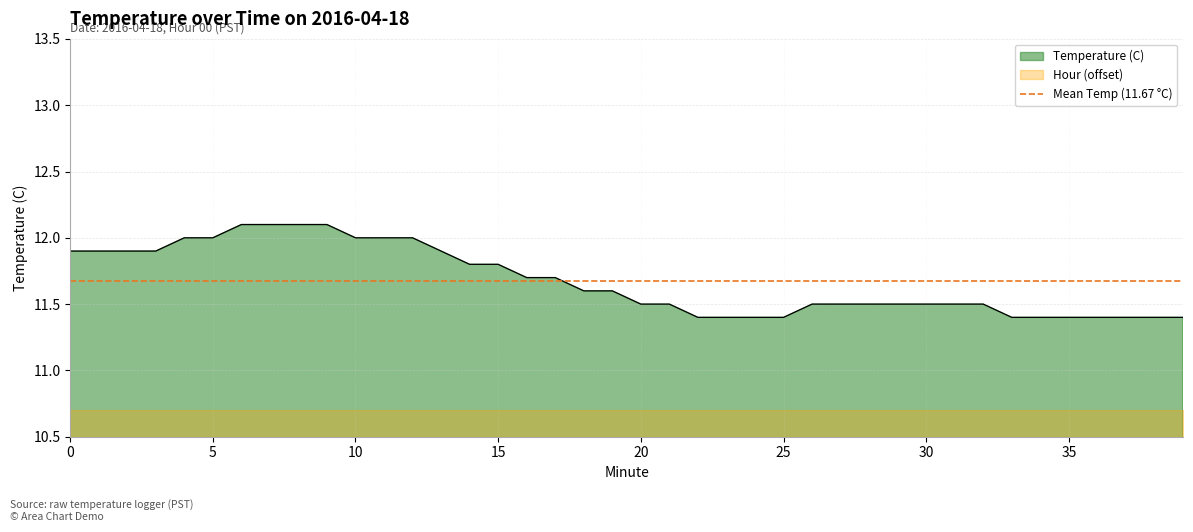

Rank the categories by value from highest to lowest.

6, 7, 8, 9, 4, 5, 10, 11, 12, 0, 1, 2, 3, 13, 14, 15, 16, 17, 18, 19, 20, 21, 26, 27, 28, 29, 30, 31, 32, 22, 23, 24, 25, 33, 34, 35, 36, 37, 38, 39